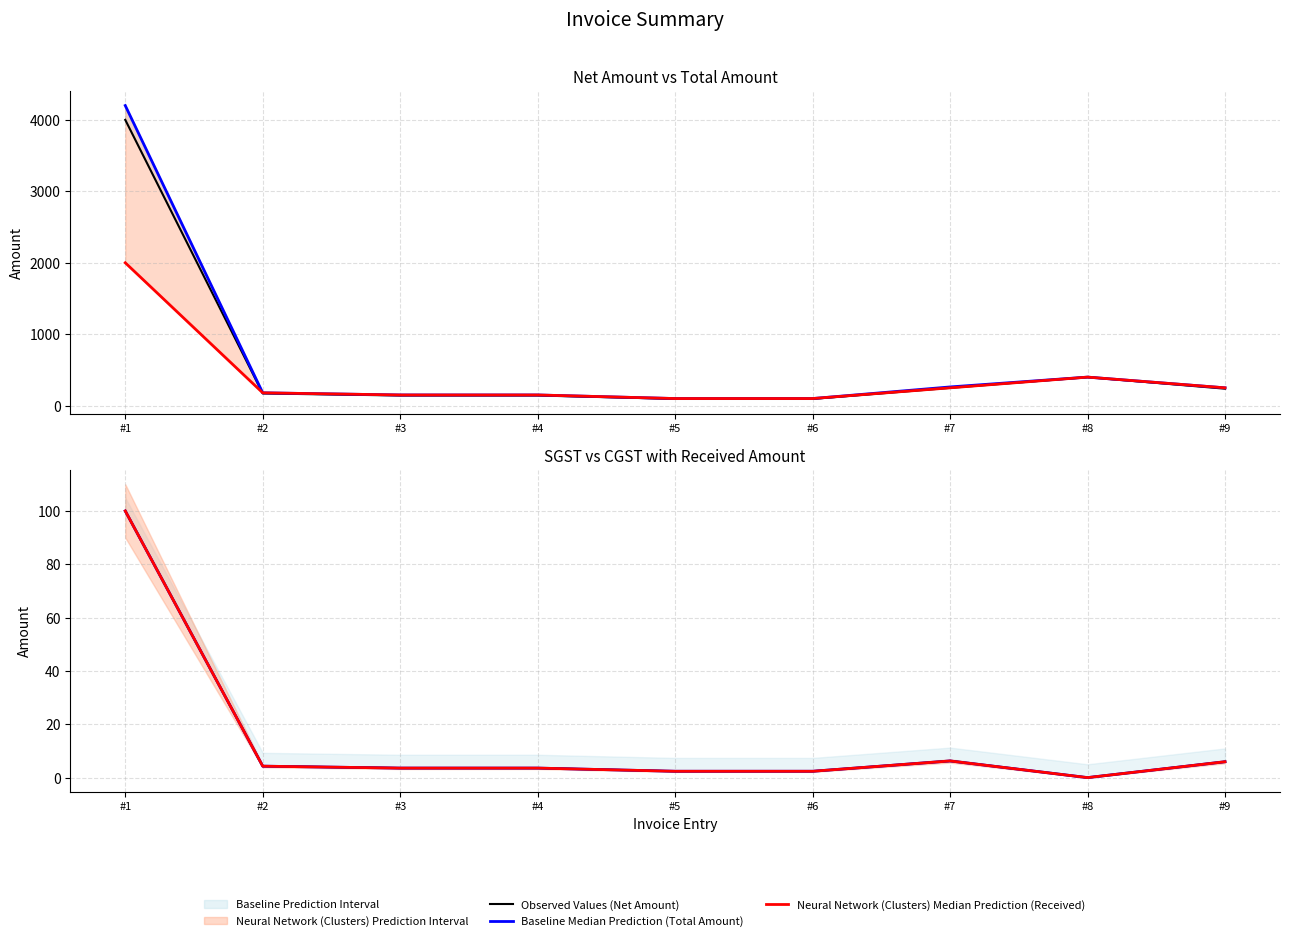

Rank the series by their maximum value, from highest to lowest.

Baseline Median Prediction (Total Amount), Observed Values (Net Amount), Neural Network (Clusters) Median Prediction (Received), Observed Values (SGST), Baseline Median Prediction (CGST), Neural Network (Clusters) Median Prediction